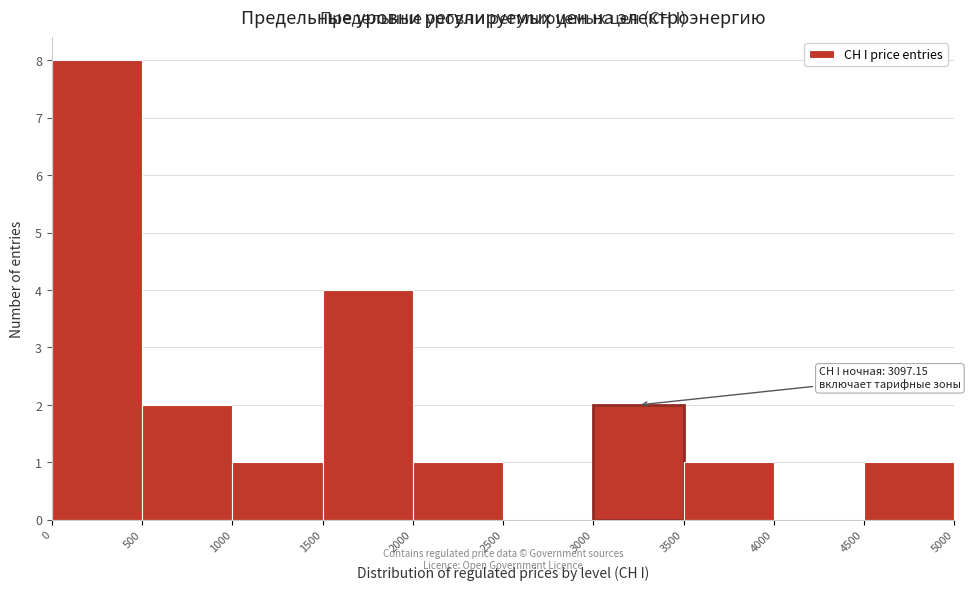

Over which range of the x-axis is the bar tallest?

0 to 500